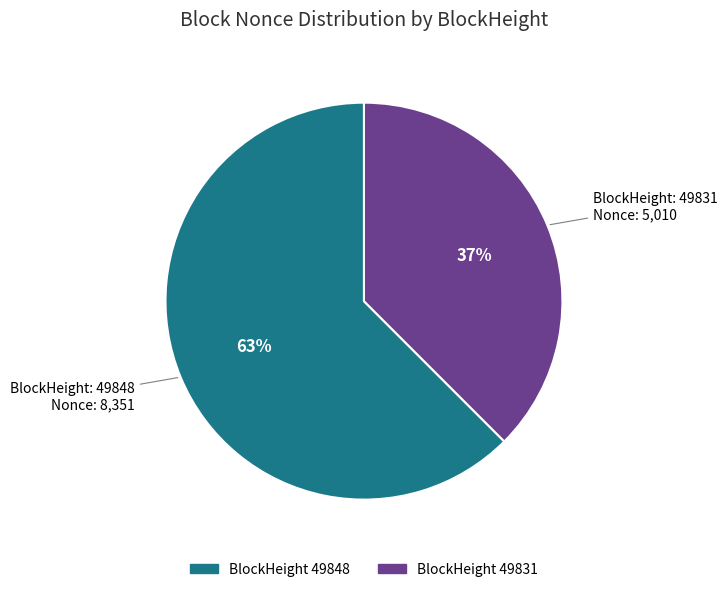

Does any single category account for the majority?

Yes